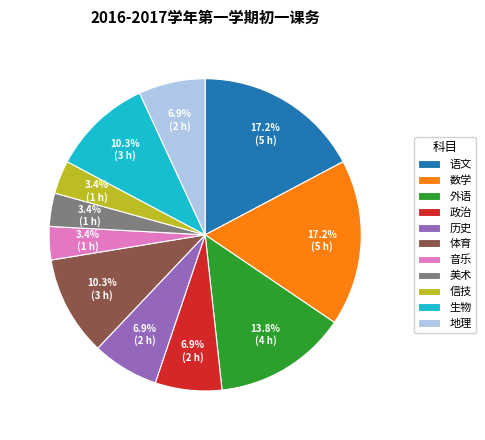

Count the number of slices in the pie.

11